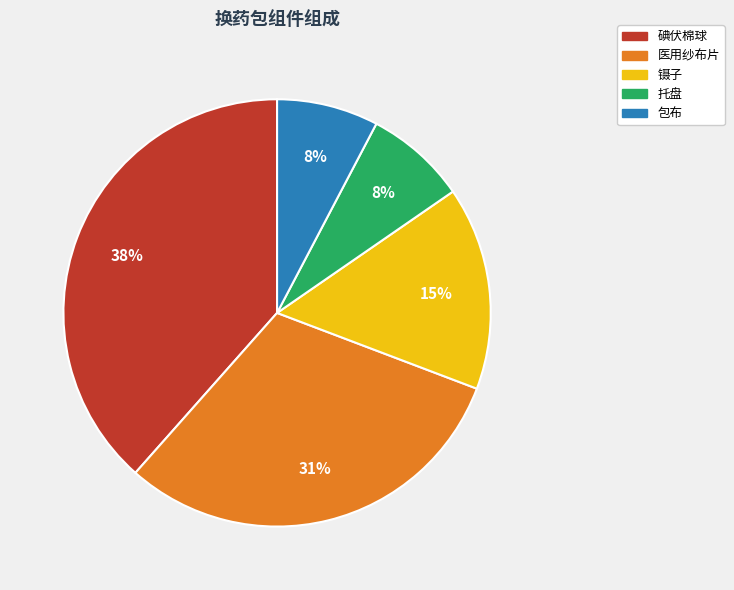

Is there a majority slice in this chart?

No